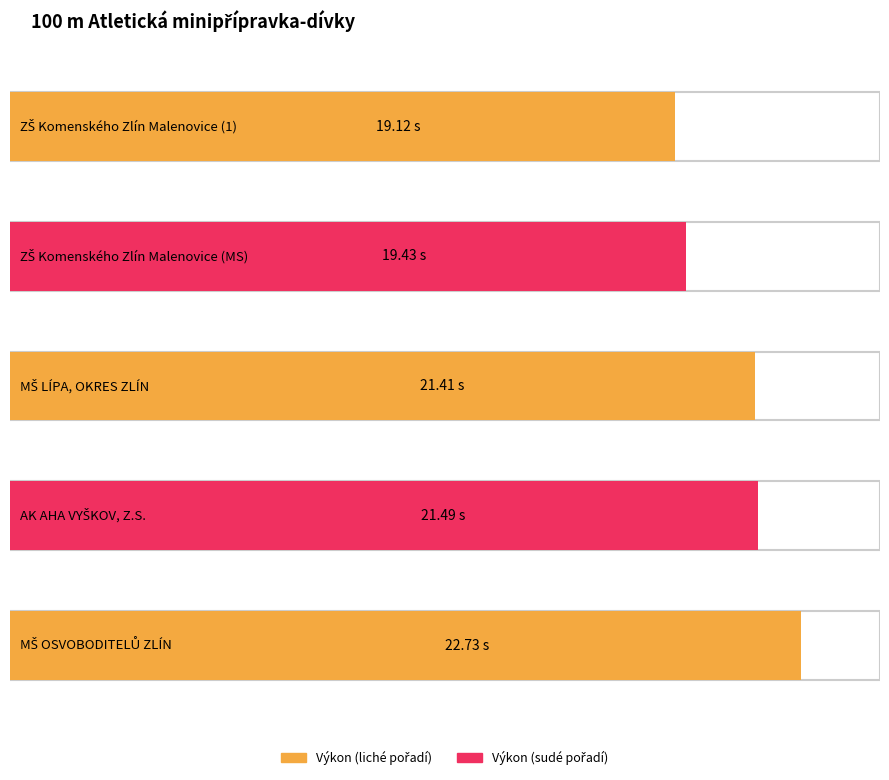

Reading right to left, what are all the values shown in this chart?

22.7	21.5	21.4	19.4	19.1